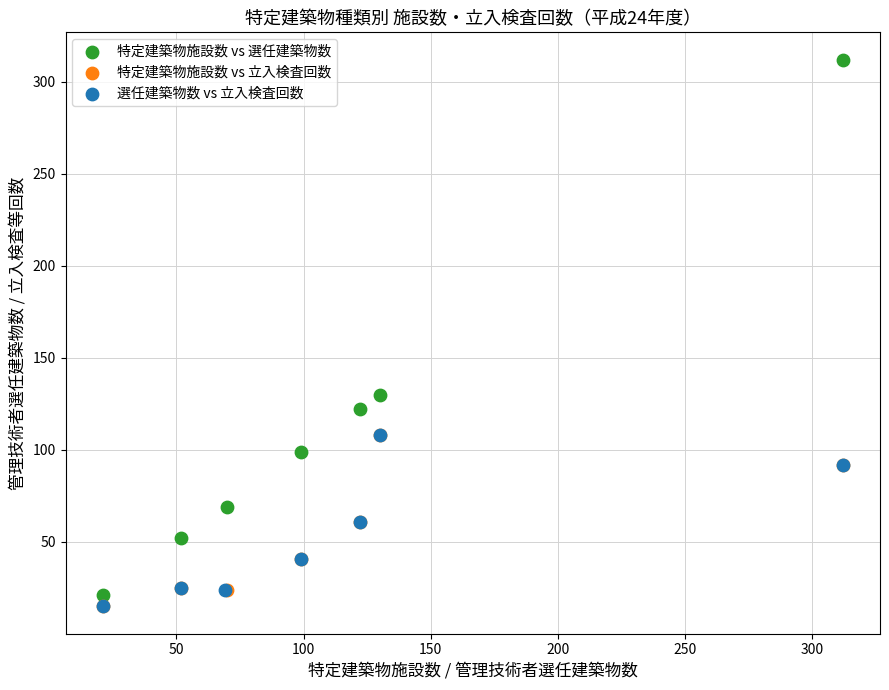

Which series contains the highest Y value?

特定建築物施設数 vs 選任建築物数